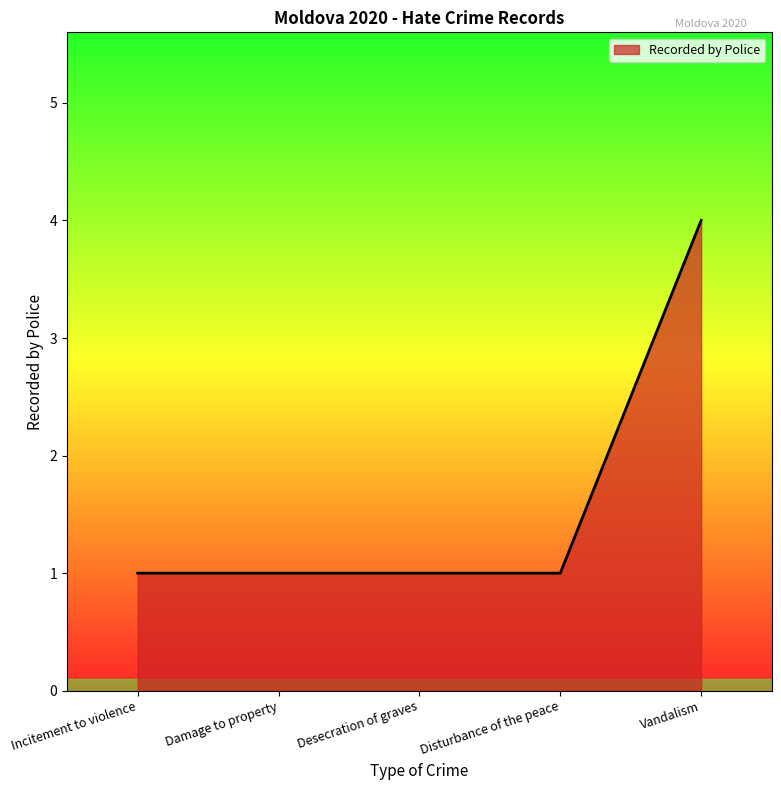

What is the sum of all values?

8